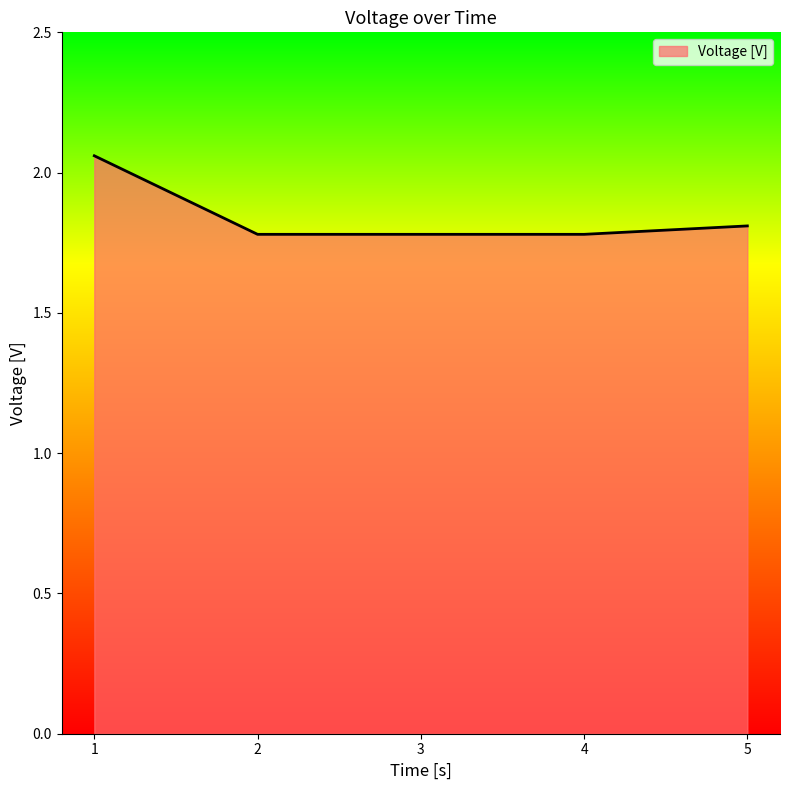

True or false: the data shows 3.0 at 2.

False